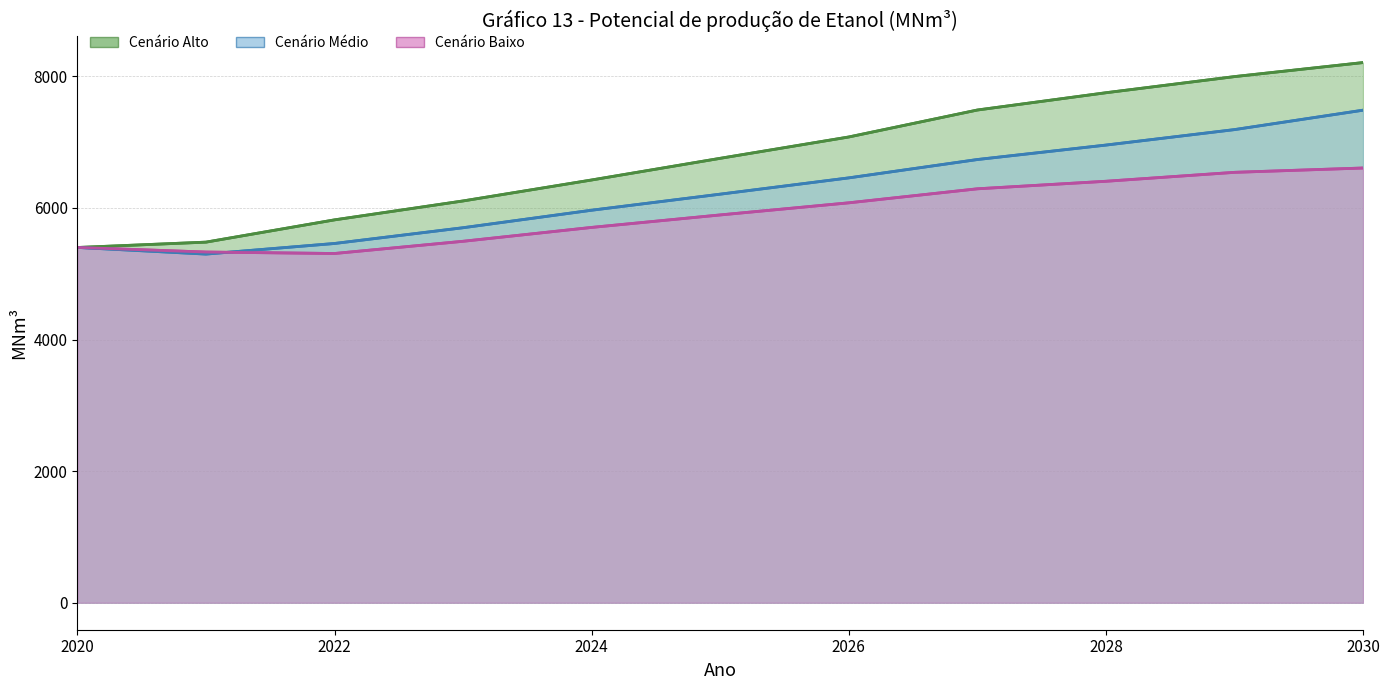

Does the chart have visible grid lines?

Yes